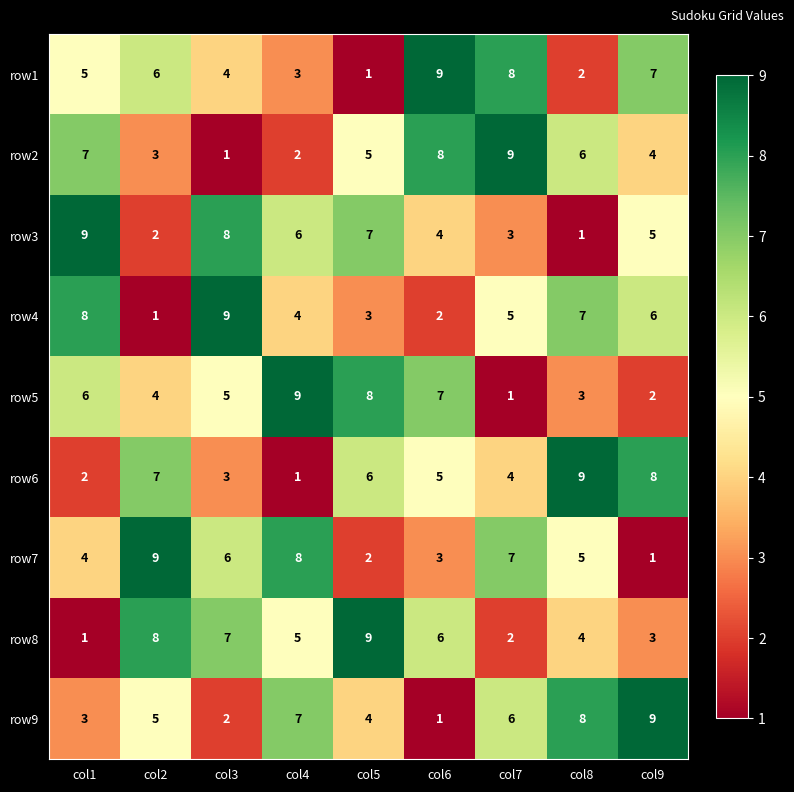

List the labels in order of row7 value, smallest first.

col9, col5, col6, col1, col8, col3, col7, col4, col2